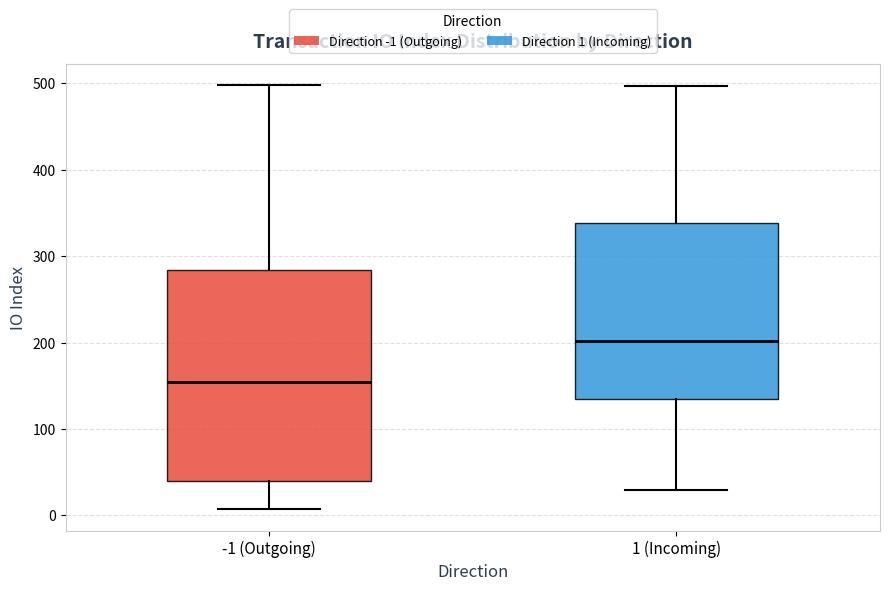

Where is the upper edge of the box for 1 (Incoming) on the y-axis? The values are not printed on the chart, so give them approximately, as read against the axis.

340